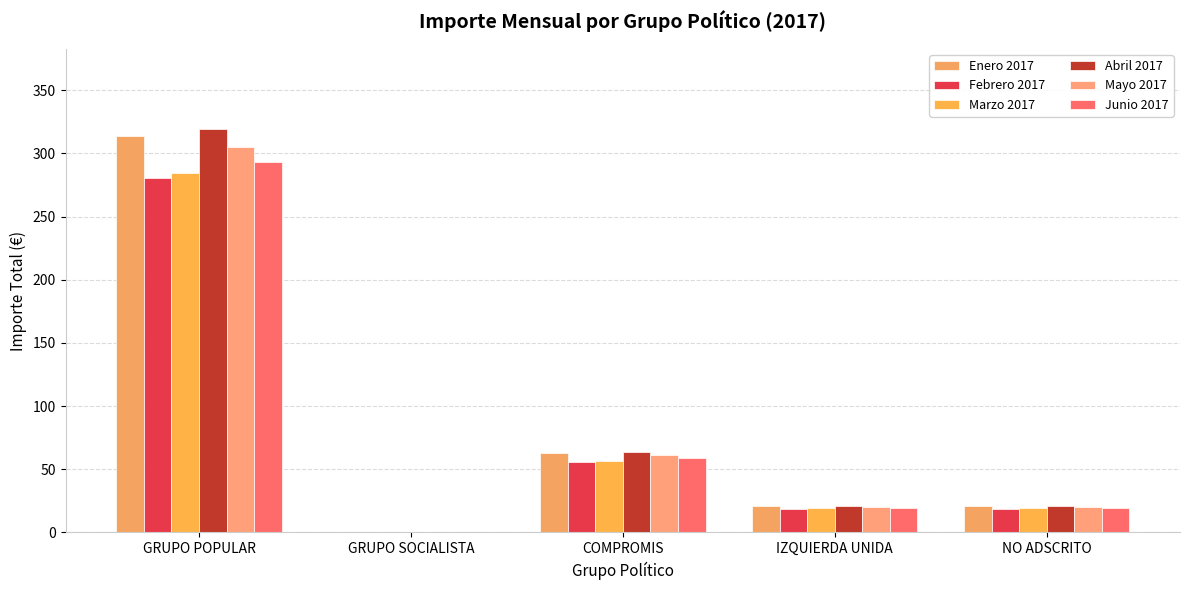

Is the value of Abril 2017 at GRUPO SOCIALISTA greater than the value of Mayo 2017 at GRUPO SOCIALISTA?

No